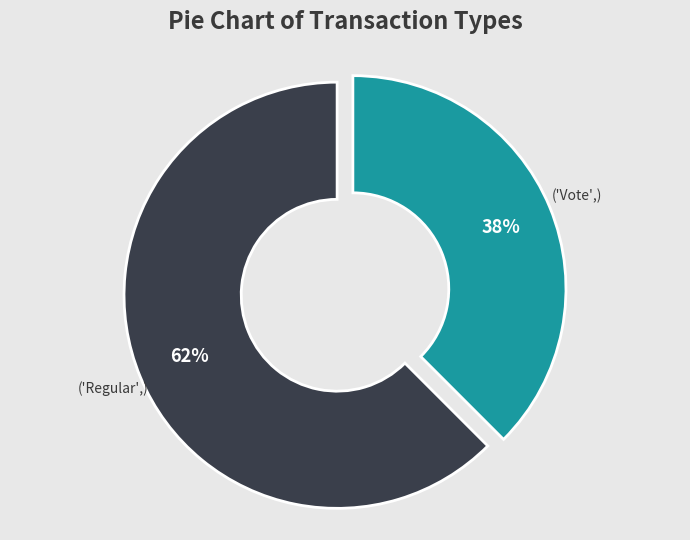

How many slices are in this pie chart?

2